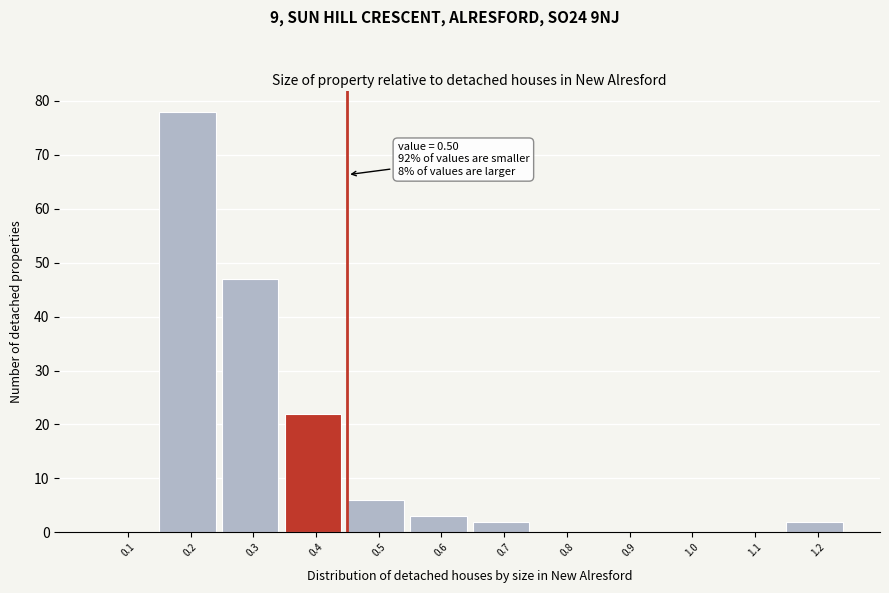

Reading left to right, list all the values displayed in this chart.

0.1=0	0.2=78	0.3=47	0.4=22	0.5=6	0.6=3	0.7=2	0.8=0	0.9=0	1.0=0	1.1=0	1.2=2